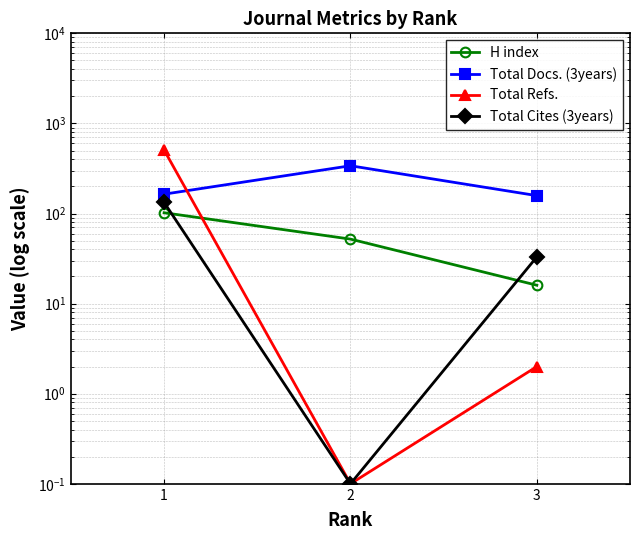

Is the value of H index at 2 greater than the value of Total Cites (3years) at 3?

Yes